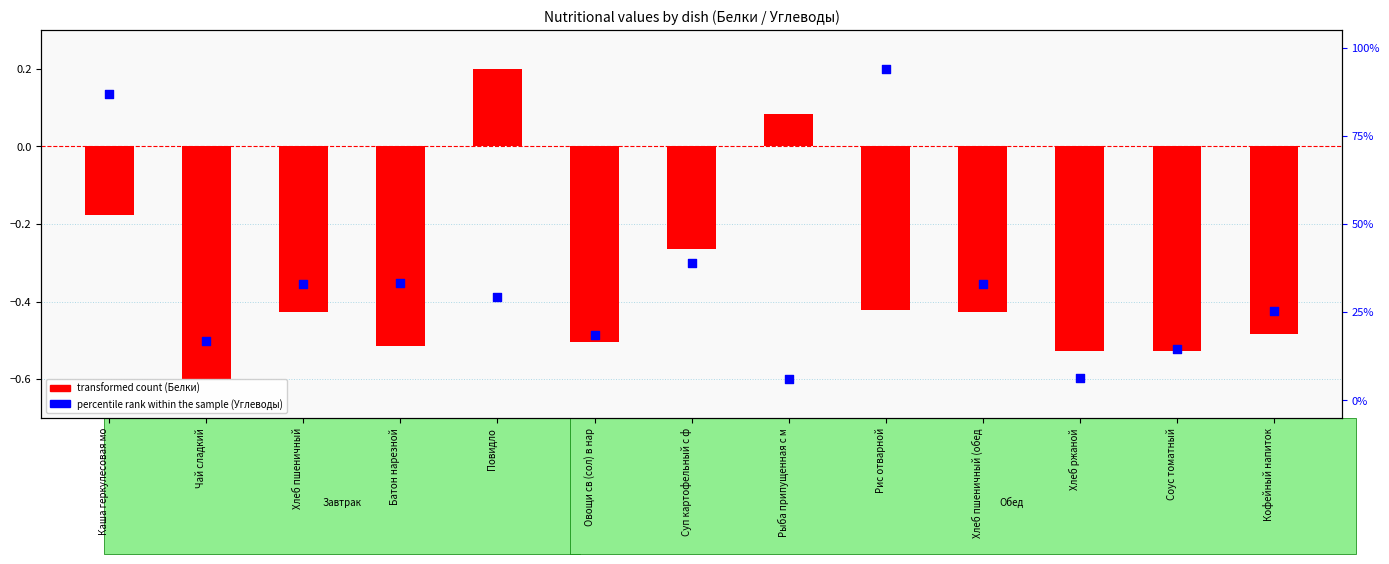

Which series reaches the maximum Y coordinate?

transformed count (Белки)